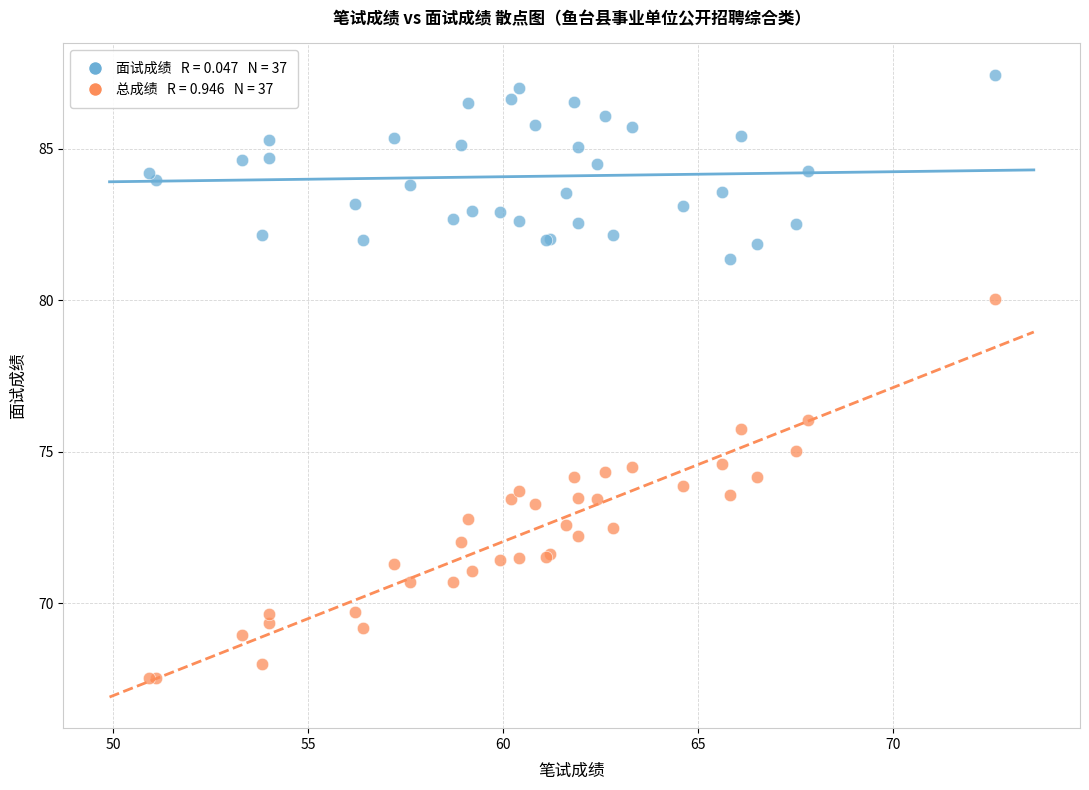

Across all series, what Y value is closest to 77?

76.0